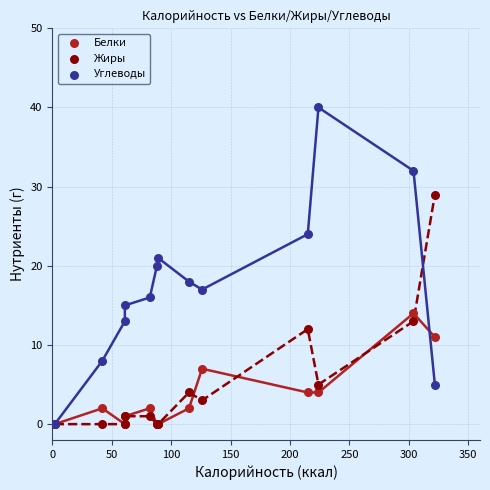

What are all the series names shown in the legend?

Белки, Жиры, Углеводы